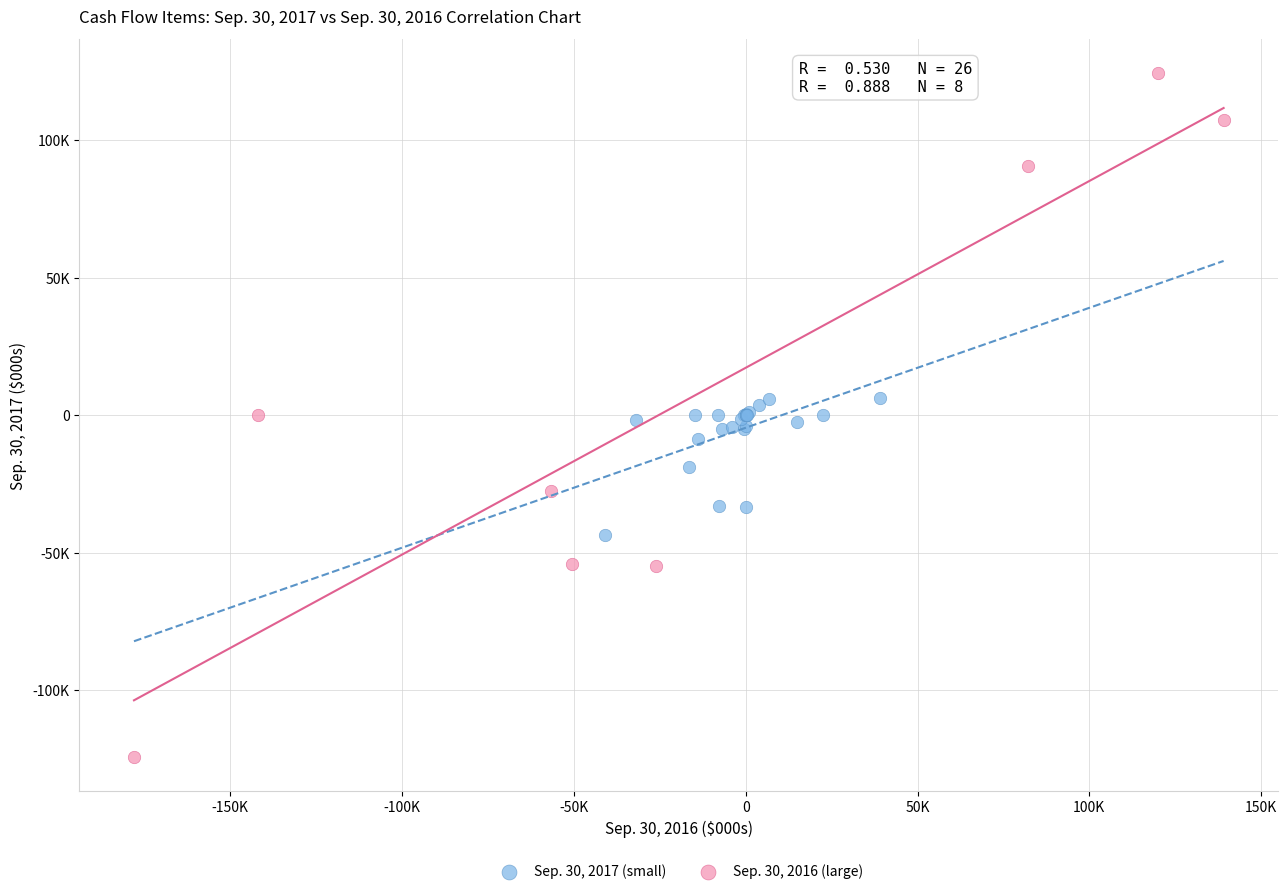

Which series reaches the minimum Y coordinate?

Sep. 30, 2016 (large)